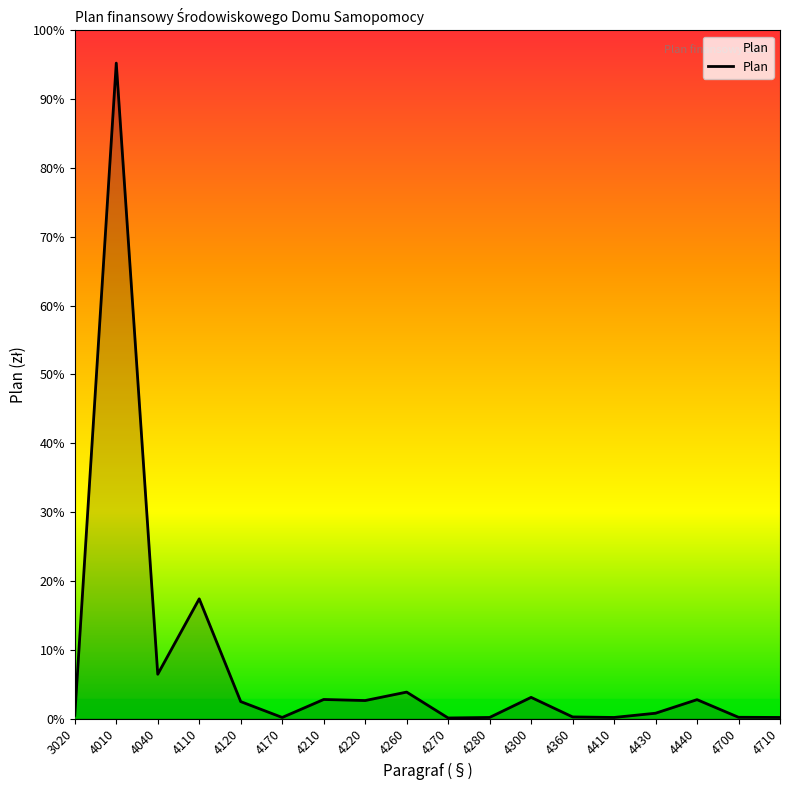

How many data points are above 15997?

8